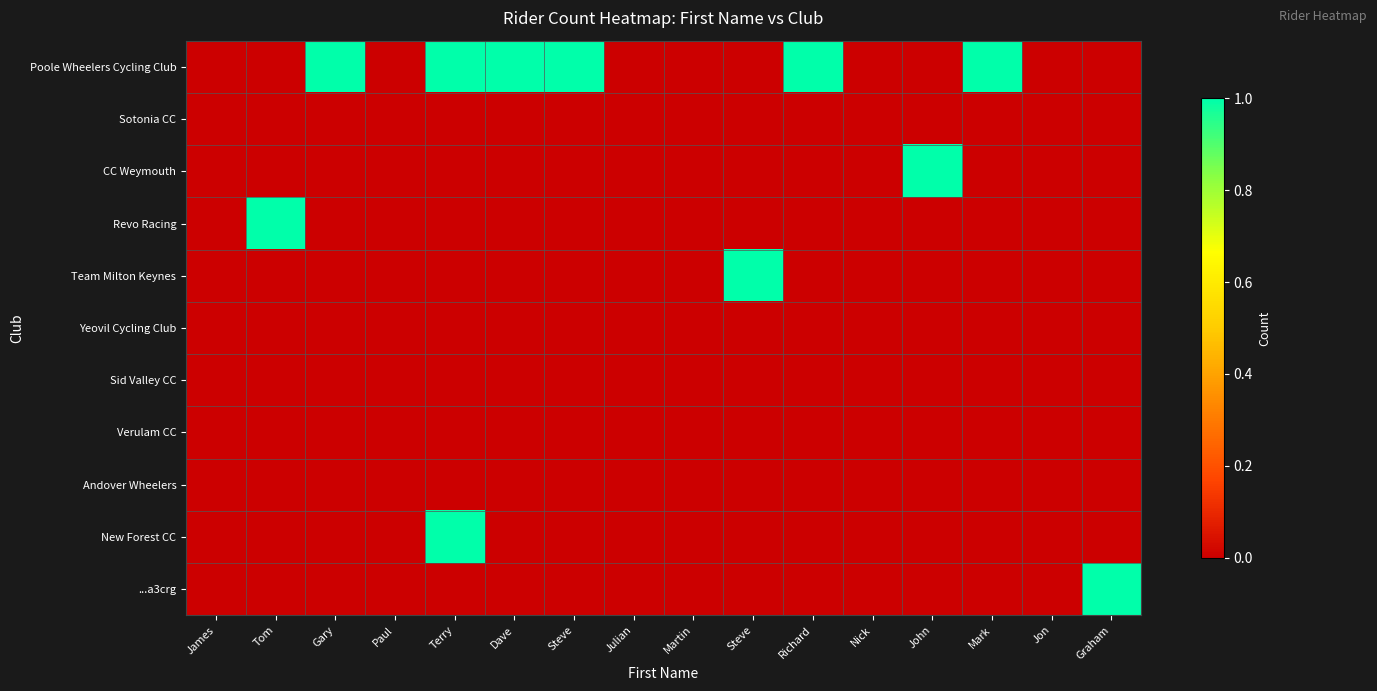

Reading left to right, list all the values displayed in this chart.

Poole Wheelers Cycling Club: James=0	Tom=0	Gary=1	Paul=0	Terry=1	Dave=1	Steve=1	Julian=0	Martin=0	Steve=0	Richard=1	Nick=0	John=0	Mark=1	Jon=0	Graham=0
Sotonia CC: James=0	Tom=0	Gary=0	Paul=0	Terry=0	Dave=0	Steve=0	Julian=0	Martin=0	Steve=0	Richard=0	Nick=0	John=0	Mark=0	Jon=0	Graham=0
CC Weymouth: James=0	Tom=0	Gary=0	Paul=0	Terry=0	Dave=0	Steve=0	Julian=0	Martin=0	Steve=0	Richard=0	Nick=0	John=1	Mark=0	Jon=0	Graham=0
Revo Racing: James=0	Tom=1	Gary=0	Paul=0	Terry=0	Dave=0	Steve=0	Julian=0	Martin=0	Steve=0	Richard=0	Nick=0	John=0	Mark=0	Jon=0	Graham=0
Team Milton Keynes: James=0	Tom=0	Gary=0	Paul=0	Terry=0	Dave=0	Steve=0	Julian=0	Martin=0	Steve=1	Richard=0	Nick=0	John=0	Mark=0	Jon=0	Graham=0
Yeovil Cycling Club: James=0	Tom=0	Gary=0	Paul=0	Terry=0	Dave=0	Steve=0	Julian=0	Martin=0	Steve=0	Richard=0	Nick=0	John=0	Mark=0	Jon=0	Graham=0
Sid Valley CC: James=0	Tom=0	Gary=0	Paul=0	Terry=0	Dave=0	Steve=0	Julian=0	Martin=0	Steve=0	Richard=0	Nick=0	John=0	Mark=0	Jon=0	Graham=0
Verulam CC: James=0	Tom=0	Gary=0	Paul=0	Terry=0	Dave=0	Steve=0	Julian=0	Martin=0	Steve=0	Richard=0	Nick=0	John=0	Mark=0	Jon=0	Graham=0
Andover Wheelers: James=0	Tom=0	Gary=0	Paul=0	Terry=0	Dave=0	Steve=0	Julian=0	Martin=0	Steve=0	Richard=0	Nick=0	John=0	Mark=0	Jon=0	Graham=0
New Forest CC: James=0	Tom=0	Gary=0	Paul=0	Terry=1	Dave=0	Steve=0	Julian=0	Martin=0	Steve=0	Richard=0	Nick=0	John=0	Mark=0	Jon=0	Graham=0
...a3crg: James=0	Tom=0	Gary=0	Paul=0	Terry=0	Dave=0	Steve=0	Julian=0	Martin=0	Steve=0	Richard=0	Nick=0	John=0	Mark=0	Jon=0	Graham=1